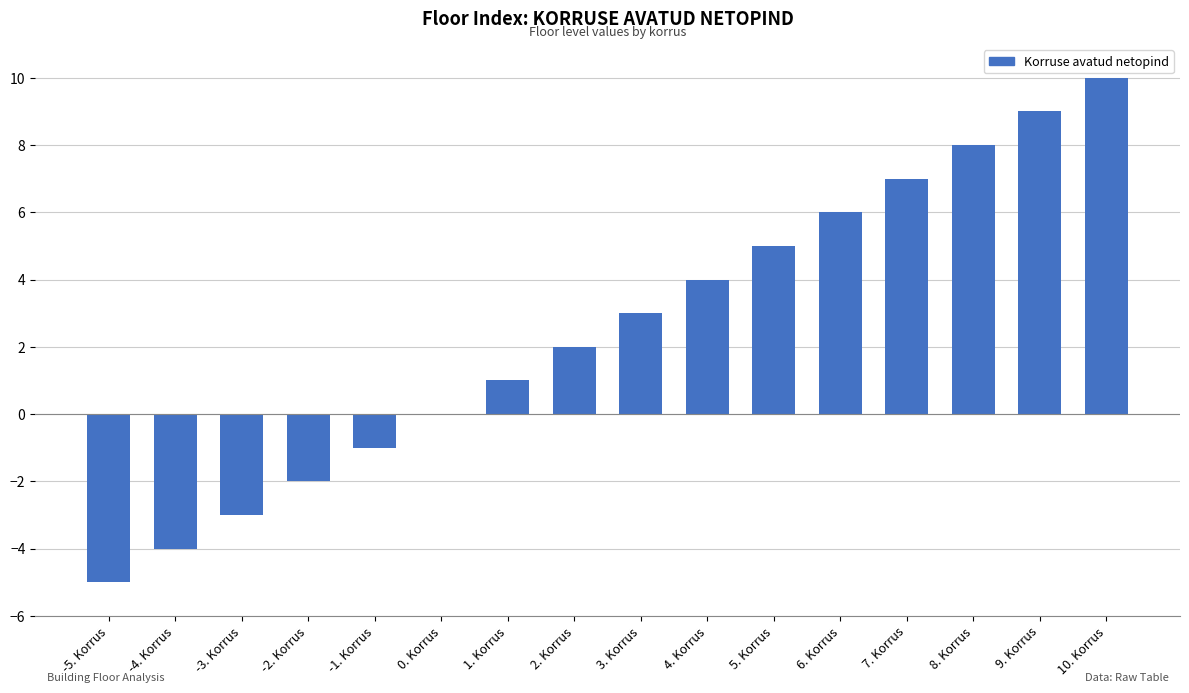

The chart shows a value of -4 at -4. Korrus. True or false?

True